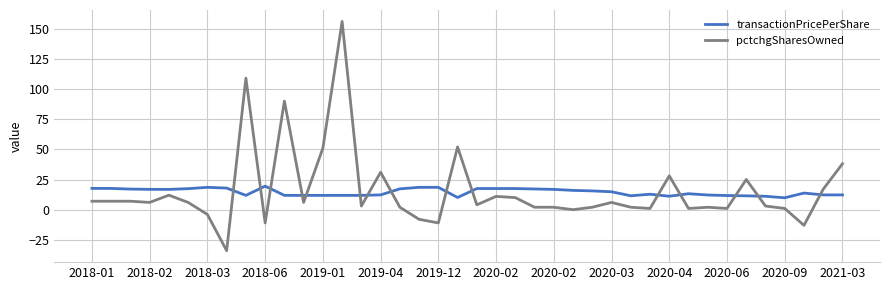

Is this an area chart (filled region under the line)?

No